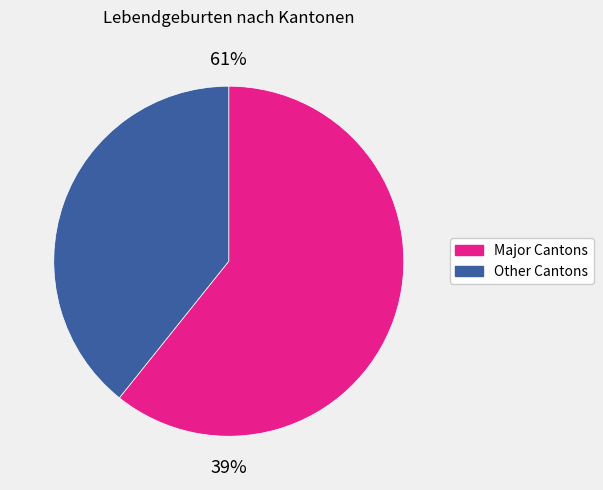

Does Appenzell I.Rh. account for over 50% of the chart?

No